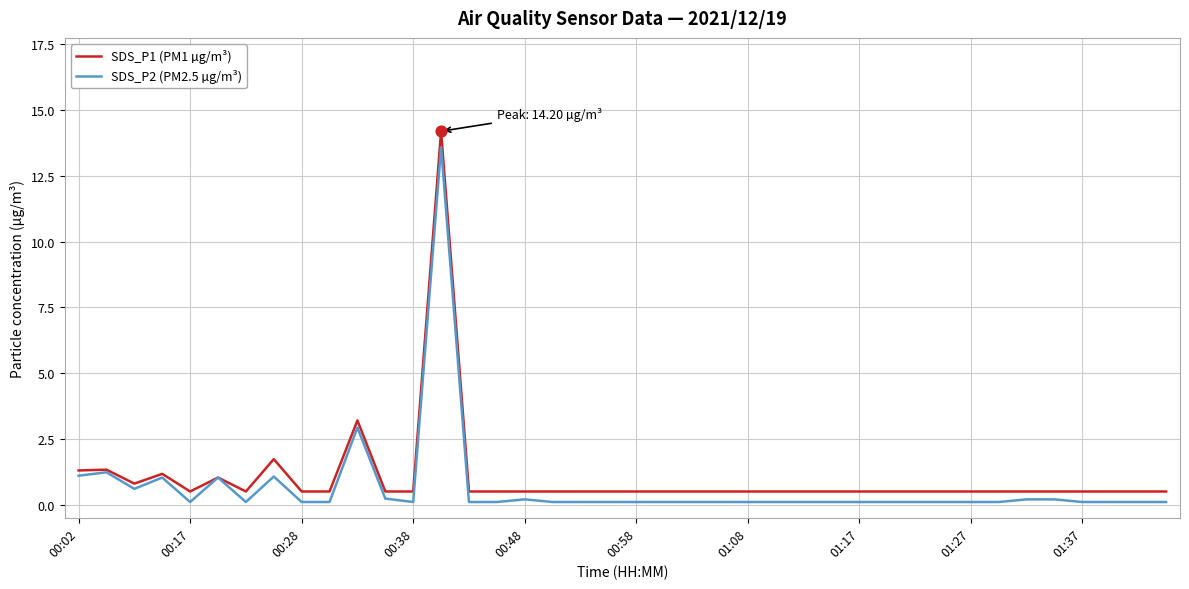

What is the maximum value shown in the chart?

14.2